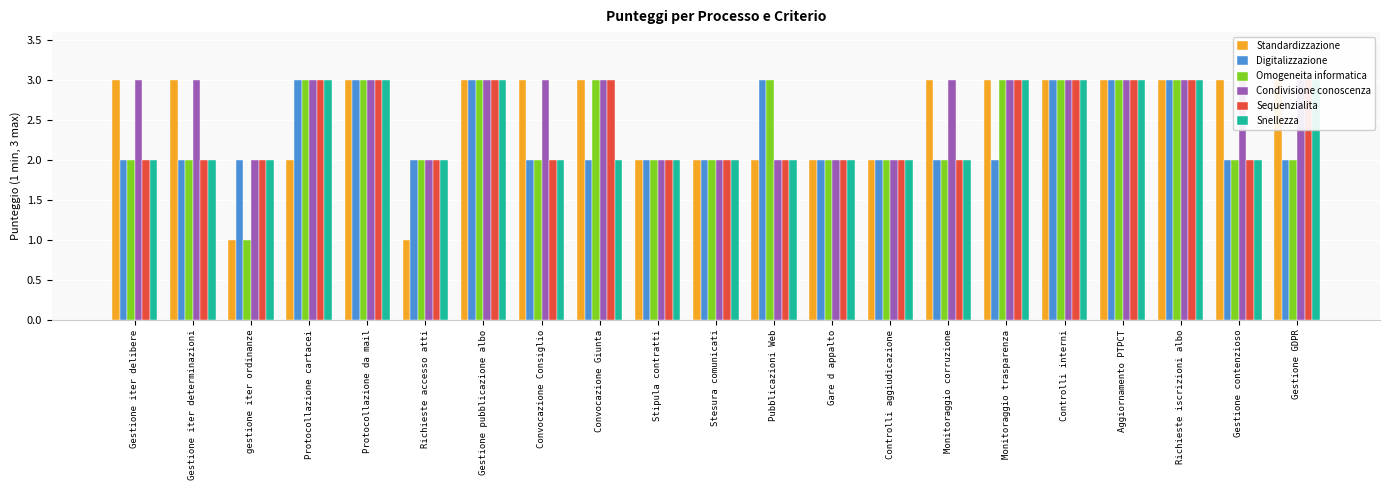

Reading left to right, transcribe all the data shown in this chart.

Standardizzazione: Gestione iter delibere=3	Gestione iter determinazioni=3	gestione iter ordinanze=1	Protocollazione cartacei=2	Protocollazione da mail=3	Richieste accesso atti=1	Gestione pubblicazione albo=3	Convocazione Consiglio=3	Convocazione Giunta=3	Stipula contratti=2	Stesura comunicati=2	Pubblicazioni Web=2	Gare d appalto=2	Controlli aggiudicazione=2	Monitoraggio corruzione=3	Monitoraggio trasparenza=3	Controlli interni=3	Aggiornamento PTPCT=3	Richieste iscrizioni albo=3	Gestione contenzioso=3	Gestione GDPR=3
Digitalizzazione: Gestione iter delibere=2	Gestione iter determinazioni=2	gestione iter ordinanze=2	Protocollazione cartacei=3	Protocollazione da mail=3	Richieste accesso atti=2	Gestione pubblicazione albo=3	Convocazione Consiglio=2	Convocazione Giunta=2	Stipula contratti=2	Stesura comunicati=2	Pubblicazioni Web=3	Gare d appalto=2	Controlli aggiudicazione=2	Monitoraggio corruzione=2	Monitoraggio trasparenza=2	Controlli interni=3	Aggiornamento PTPCT=3	Richieste iscrizioni albo=3	Gestione contenzioso=2	Gestione GDPR=2
Omogeneita informatica: Gestione iter delibere=2	Gestione iter determinazioni=2	gestione iter ordinanze=1	Protocollazione cartacei=3	Protocollazione da mail=3	Richieste accesso atti=2	Gestione pubblicazione albo=3	Convocazione Consiglio=2	Convocazione Giunta=3	Stipula contratti=2	Stesura comunicati=2	Pubblicazioni Web=3	Gare d appalto=2	Controlli aggiudicazione=2	Monitoraggio corruzione=2	Monitoraggio trasparenza=3	Controlli interni=3	Aggiornamento PTPCT=3	Richieste iscrizioni albo=3	Gestione contenzioso=2	Gestione GDPR=2
Condivisione conoscenza: Gestione iter delibere=3	Gestione iter determinazioni=3	gestione iter ordinanze=2	Protocollazione cartacei=3	Protocollazione da mail=3	Richieste accesso atti=2	Gestione pubblicazione albo=3	Convocazione Consiglio=3	Convocazione Giunta=3	Stipula contratti=2	Stesura comunicati=2	Pubblicazioni Web=2	Gare d appalto=2	Controlli aggiudicazione=2	Monitoraggio corruzione=3	Monitoraggio trasparenza=3	Controlli interni=3	Aggiornamento PTPCT=3	Richieste iscrizioni albo=3	Gestione contenzioso=3	Gestione GDPR=3
Sequenzialita: Gestione iter delibere=2	Gestione iter determinazioni=2	gestione iter ordinanze=2	Protocollazione cartacei=3	Protocollazione da mail=3	Richieste accesso atti=2	Gestione pubblicazione albo=3	Convocazione Consiglio=2	Convocazione Giunta=3	Stipula contratti=2	Stesura comunicati=2	Pubblicazioni Web=2	Gare d appalto=2	Controlli aggiudicazione=2	Monitoraggio corruzione=2	Monitoraggio trasparenza=3	Controlli interni=3	Aggiornamento PTPCT=3	Richieste iscrizioni albo=3	Gestione contenzioso=2	Gestione GDPR=3
Snellezza: Gestione iter delibere=2	Gestione iter determinazioni=2	gestione iter ordinanze=2	Protocollazione cartacei=3	Protocollazione da mail=3	Richieste accesso atti=2	Gestione pubblicazione albo=3	Convocazione Consiglio=2	Convocazione Giunta=2	Stipula contratti=2	Stesura comunicati=2	Pubblicazioni Web=2	Gare d appalto=2	Controlli aggiudicazione=2	Monitoraggio corruzione=2	Monitoraggio trasparenza=3	Controlli interni=3	Aggiornamento PTPCT=3	Richieste iscrizioni albo=3	Gestione contenzioso=2	Gestione GDPR=3